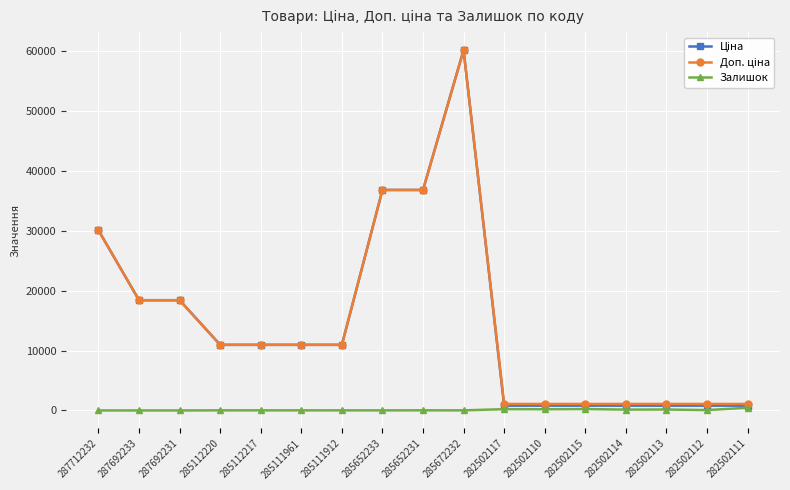

Is it true that Залишок equals 229.0 at 282502115?

True